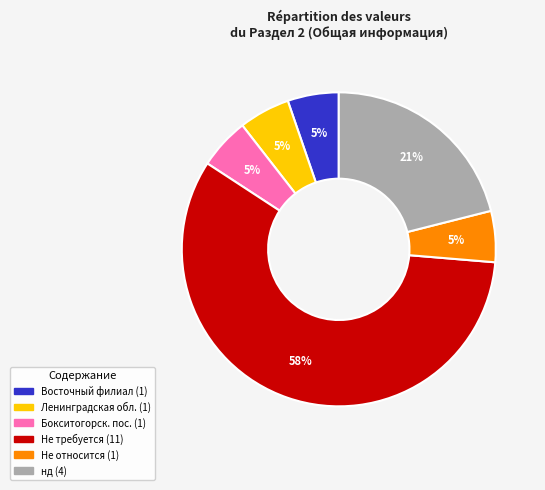

To the nearest percent, what is the average slice percentage?

17%